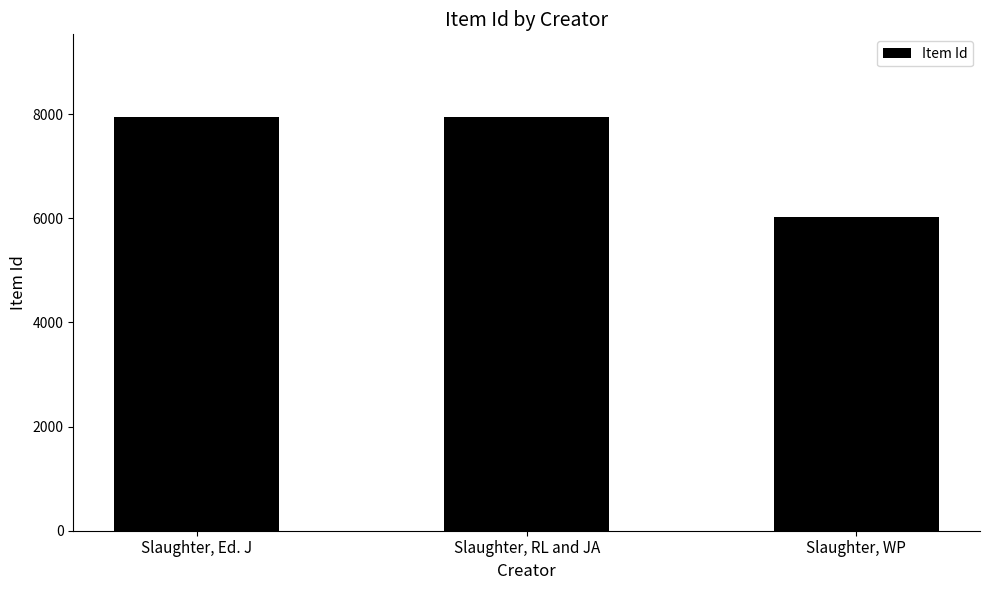

What is the average value?

7302